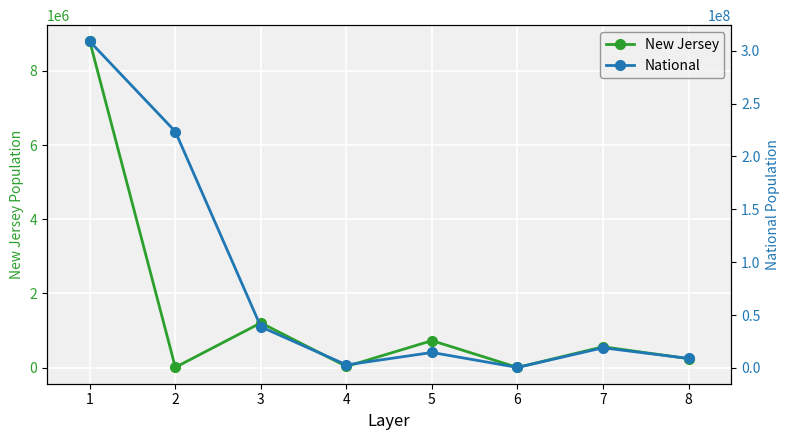

Is it true that National equals 19793676 at 5?

False